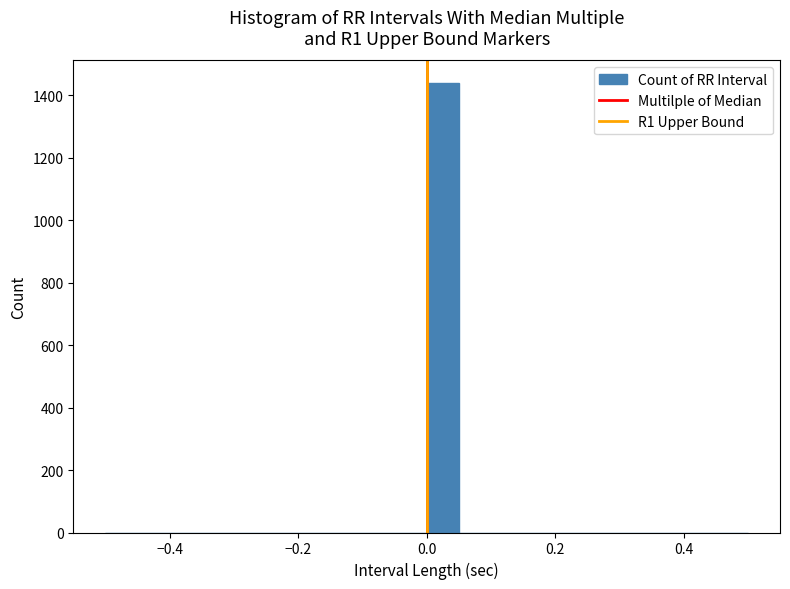

Read against the x-axis, roughly where is the centre of the tallest bar?

0.02